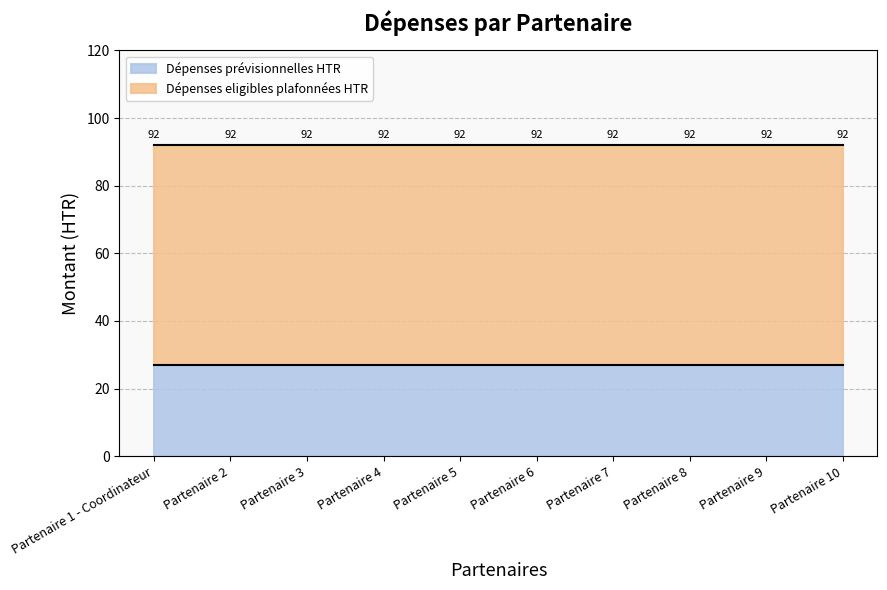

What is the average value of the Dépenses prévisionnelles HTR series?

27